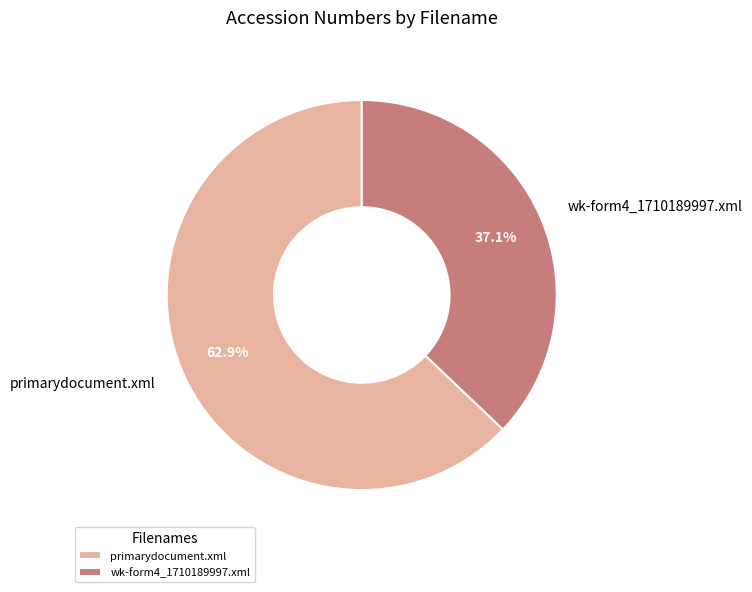

Between wk-form4_1710189997.xml and primarydocument.xml, which is larger?

primarydocument.xml